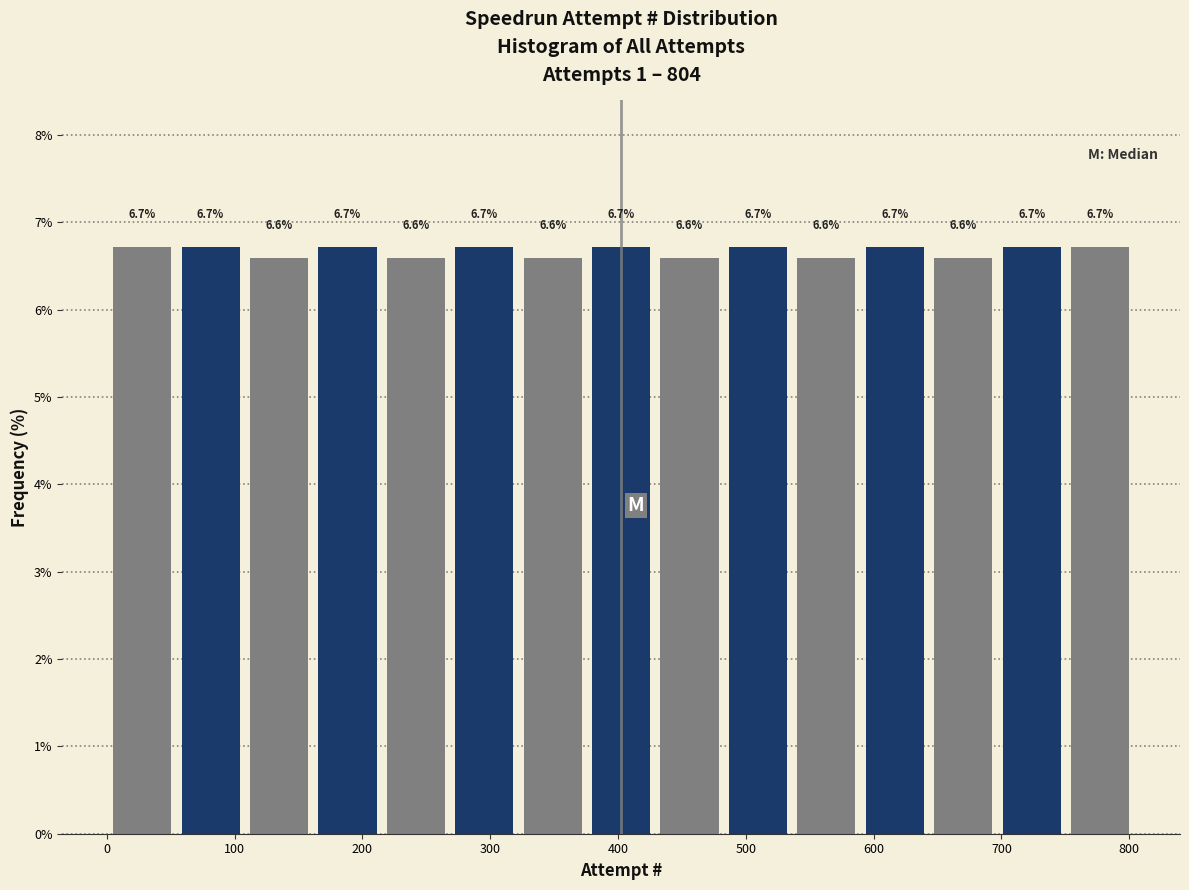

What is the height of the bar covering 0 to 50 on the x-axis? The bar edges are not printed on the chart, so give them approximately, as read against the axis.

6.7